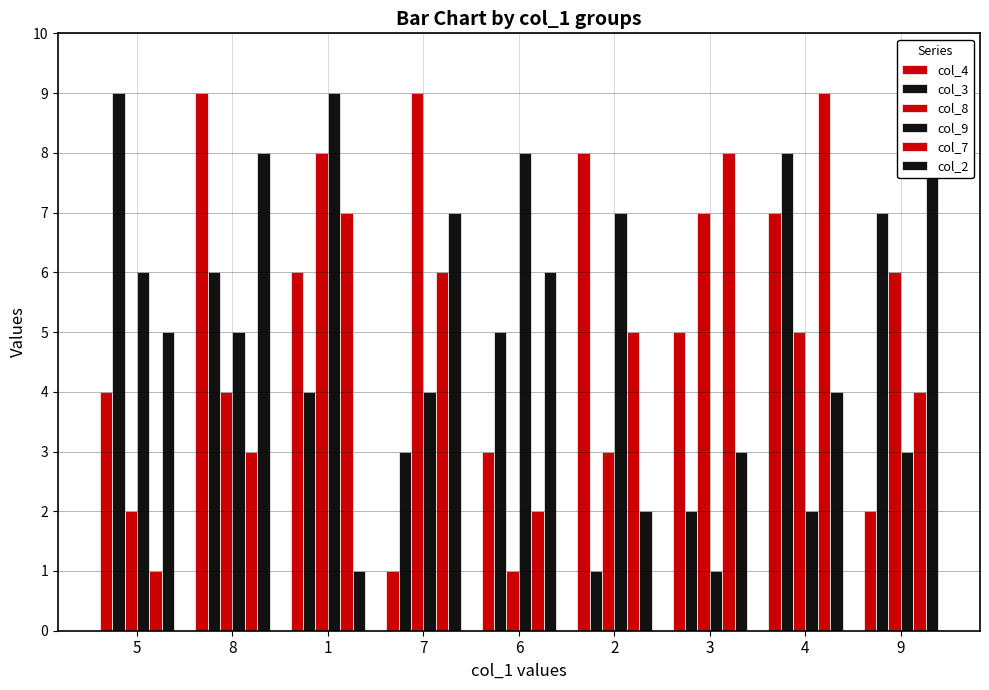

What is the label of the 4th bar from the right?

2